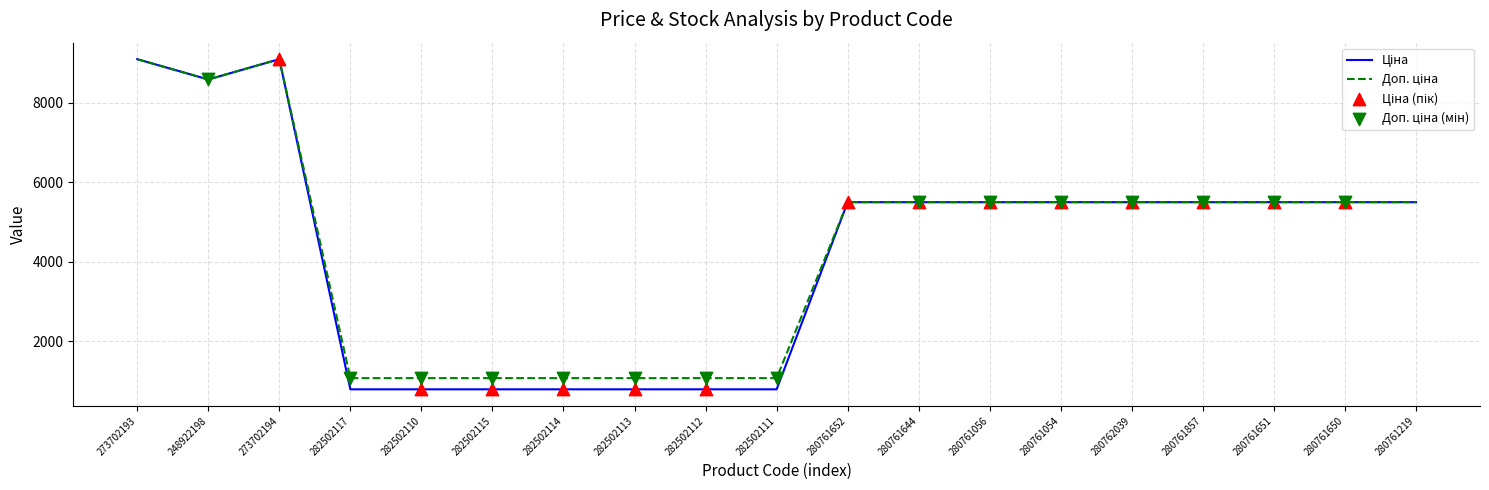

What is the total value across all series at 273702194?

18184.0